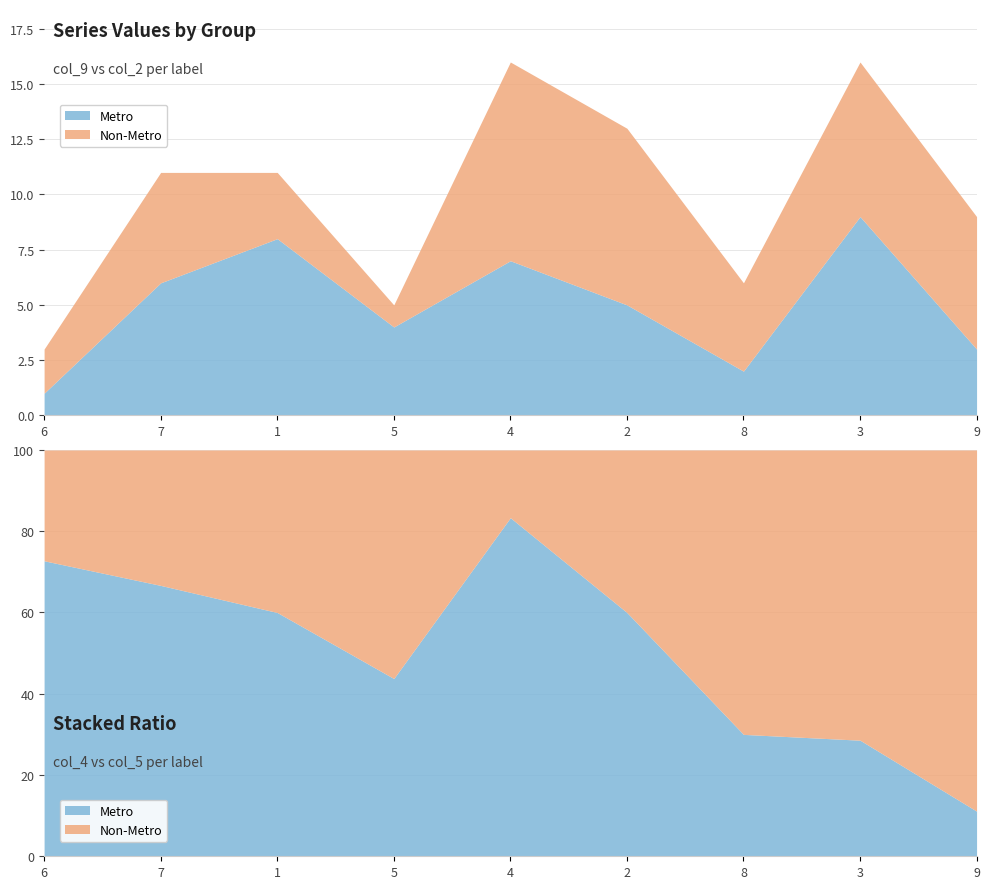

What is the label of the 9th point from the left?

9